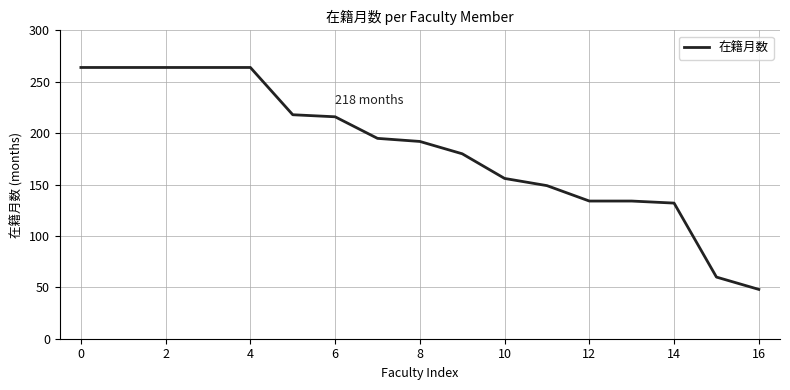

What is the greatest value displayed?

264